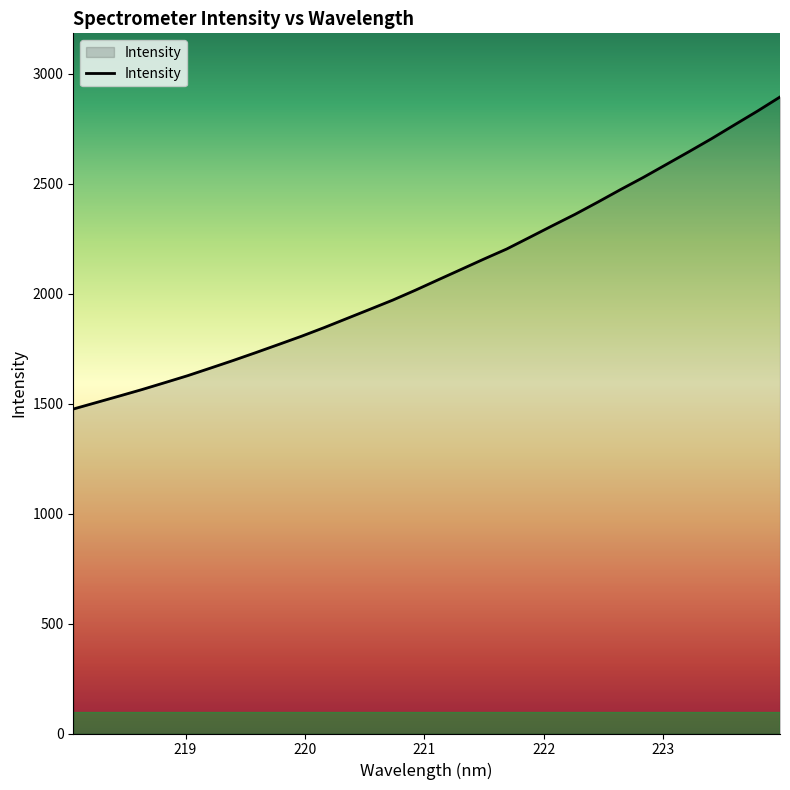

Reading right to left, what are all the values shown in this chart?

2893.8	2829.0	2767.0	2704.6	2645.1	2586.6	2528.3	2473.0	2415.9	2360.3	2308.2	2255.2	2202.6	2156.9	2109.8	2062.9	2015.6	1970.3	1928.5	1887.1	1845.6	1806.0	1768.7	1731.7	1695.6	1660.8	1626.4	1594.7	1563.4	1533.7	1504.4	1475.1